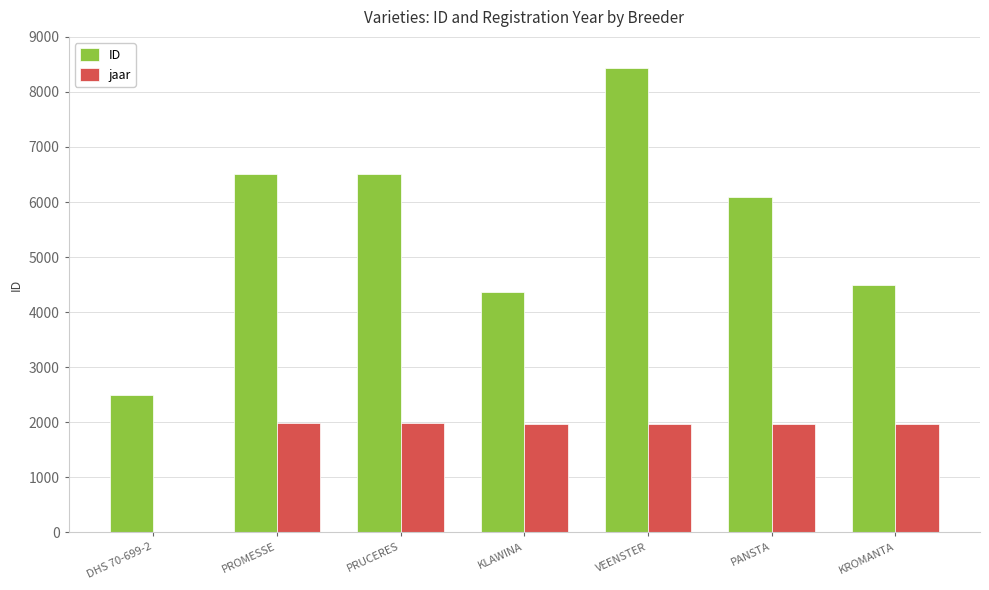

What is the total value across all series at PRUCERES?

8496